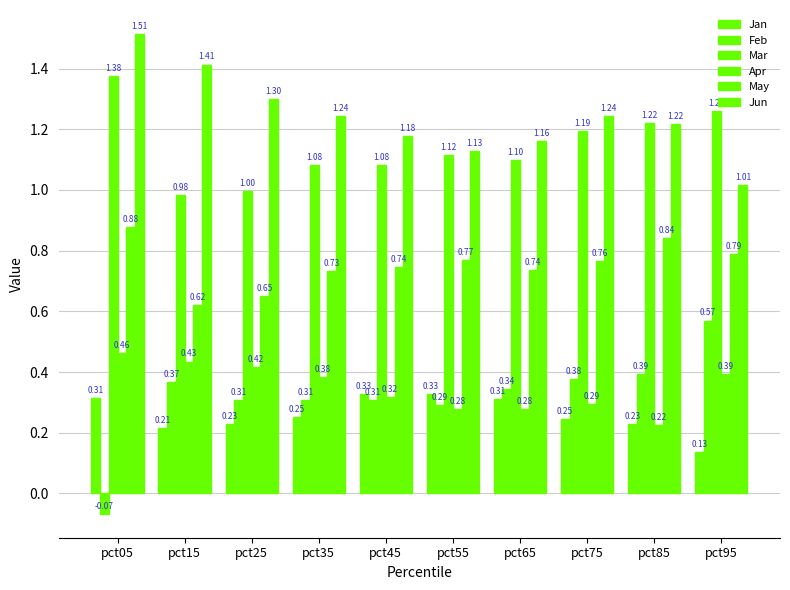

What is the sum of the Mar values at pct45 and pct65?

2.2